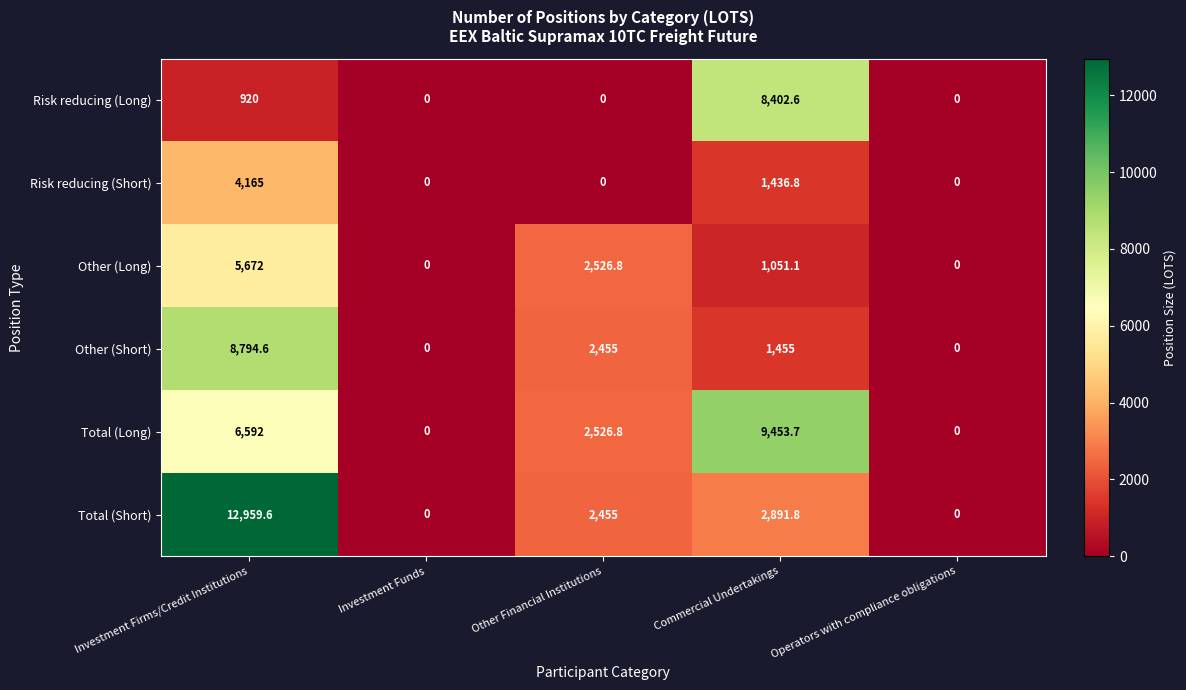

Count the number of data series in this chart.

6